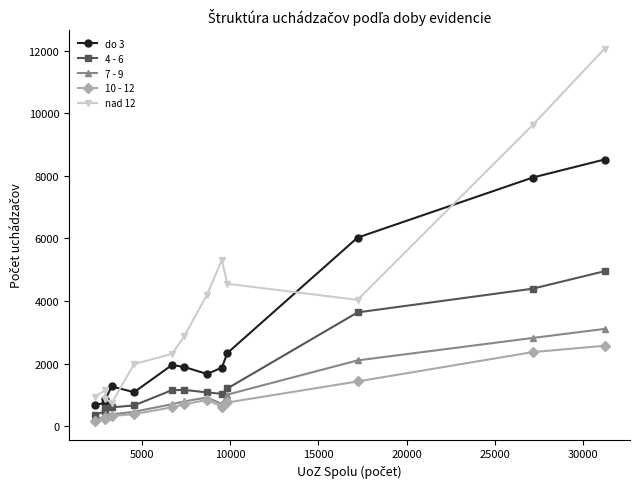

How many lines are shown in the chart?

5